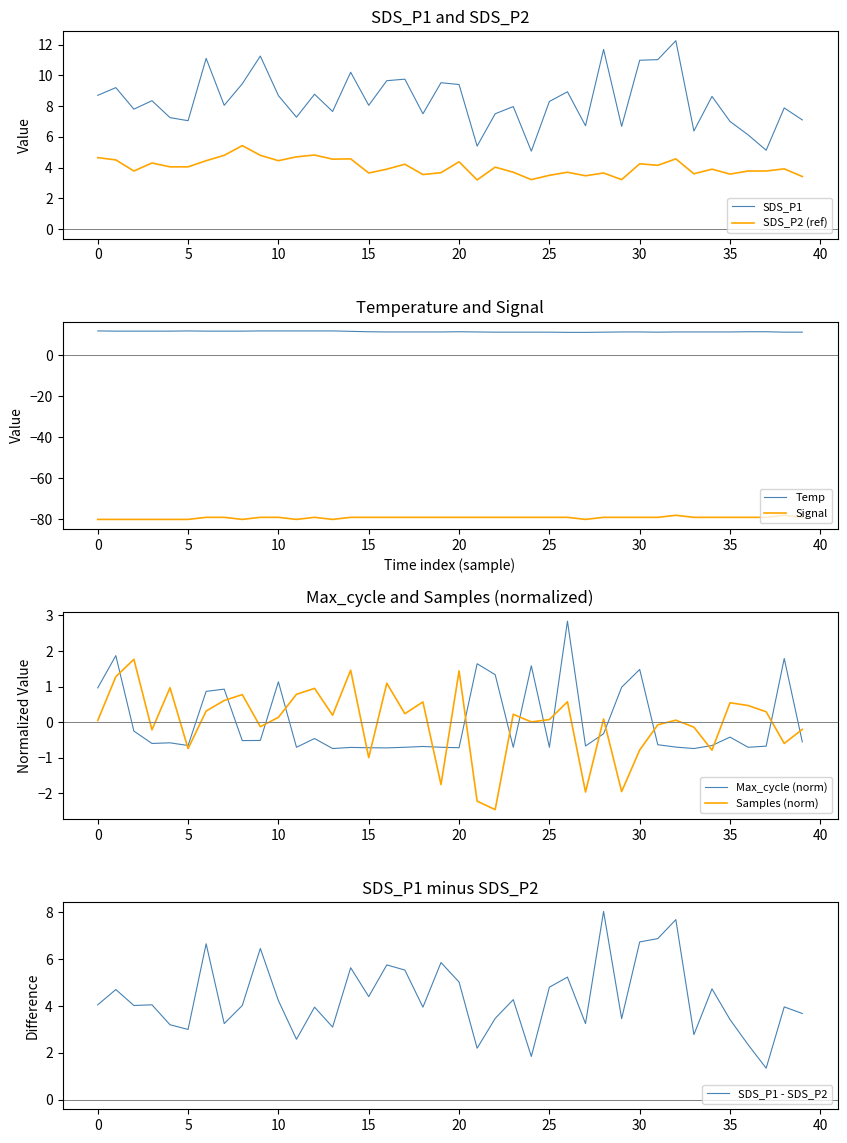

True or false: Signal and Temp intersect in this chart.

False